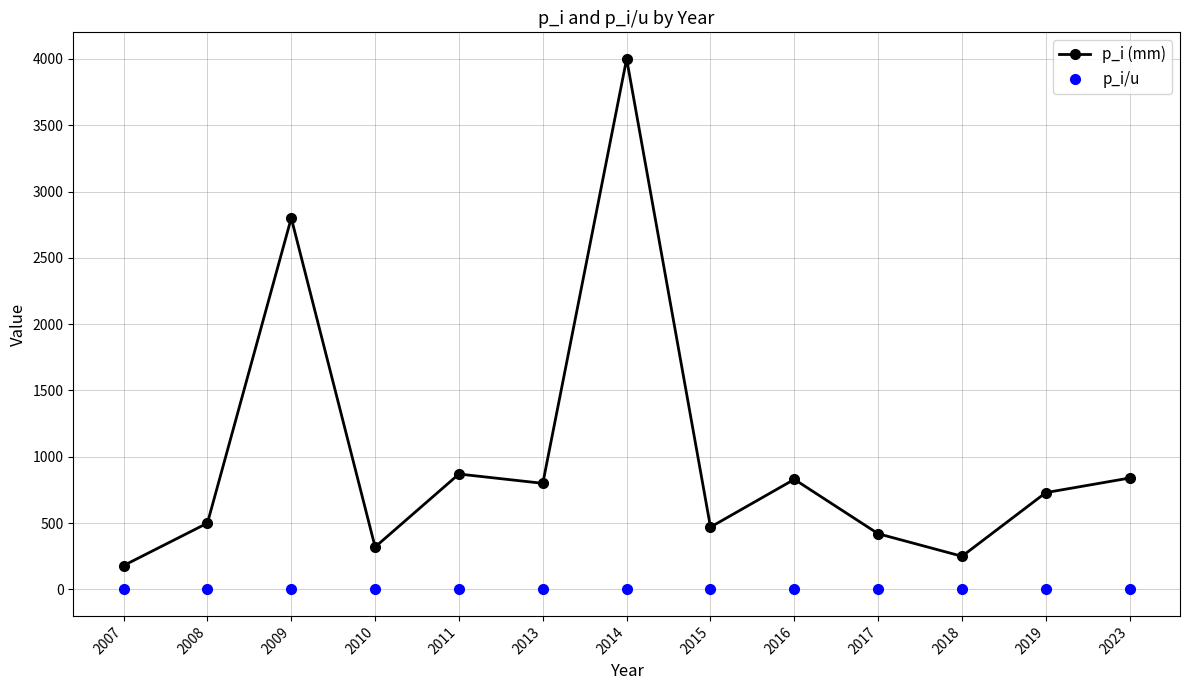

Which series has the largest total across all categories?

p_i (mm)